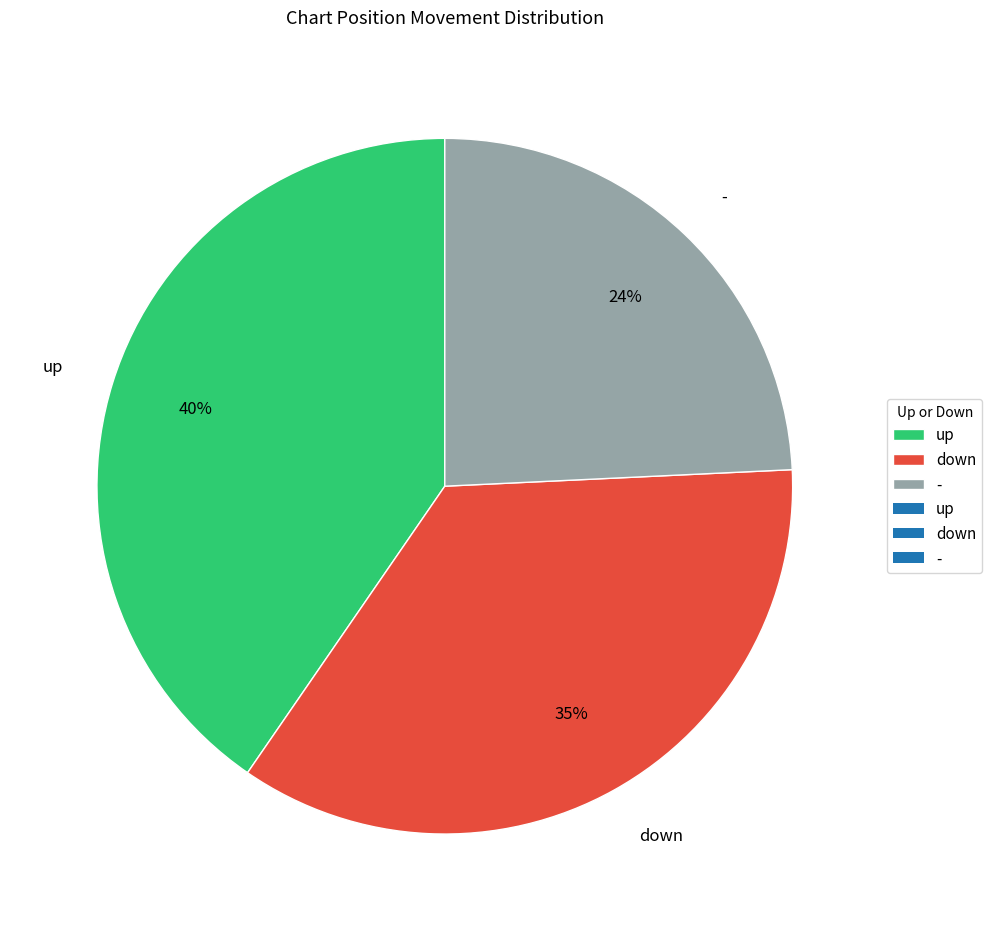

Is - the majority of the pie?

No